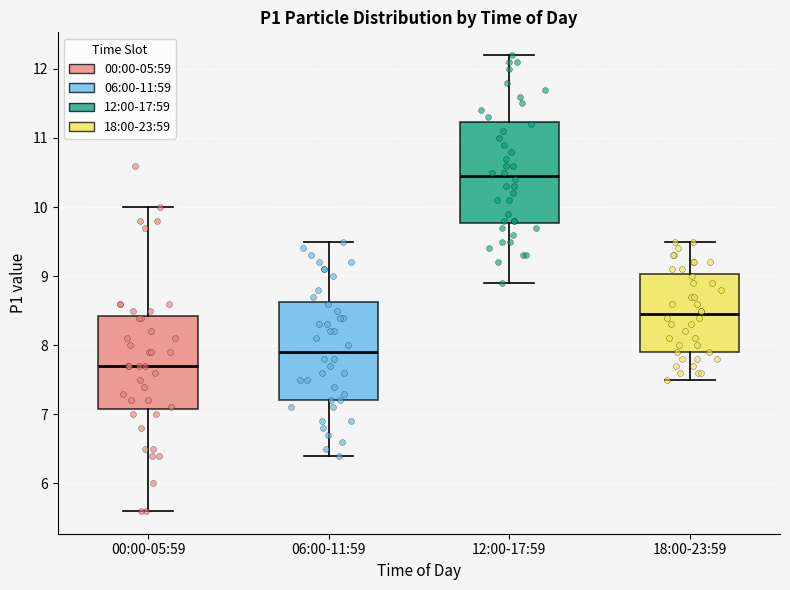

Reading left to right, transcribe this box plot: for each box, give where its median line is, the range the box spans, and where its two whiskers end, as read against the y-axis. The values are not printed on the chart, so give them approximately, as read against the axis.

00:00-05:59: median 7.7, box 7.1 to 8.4, whiskers 5.6 to 10.0
06:00-11:59: median 7.9, box 7.2 to 8.6, whiskers 6.4 to 9.5
12:00-17:59: median 10.5, box 9.8 to 11.2, whiskers 8.9 to 12.2
18:00-23:59: median 8.5, box 7.9 to 9.0, whiskers 7.5 to 9.5